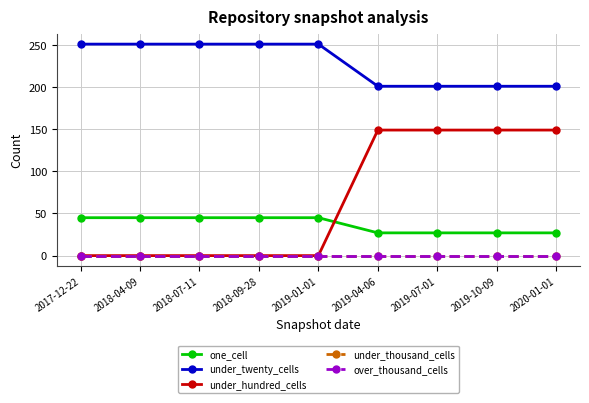

Reading right to left, what are all the values shown in this chart?

one_cell: 27	27	27	27	45	45	45	45	45
under_twenty_cells: 201	201	201	201	251	251	251	251	251
under_hundred_cells: 149	149	149	149	0	0	0	0	0
under_thousand_cells: 0	0	0	0	0	0	0	0	0
over_thousand_cells: 0	0	0	0	0	0	0	0	0